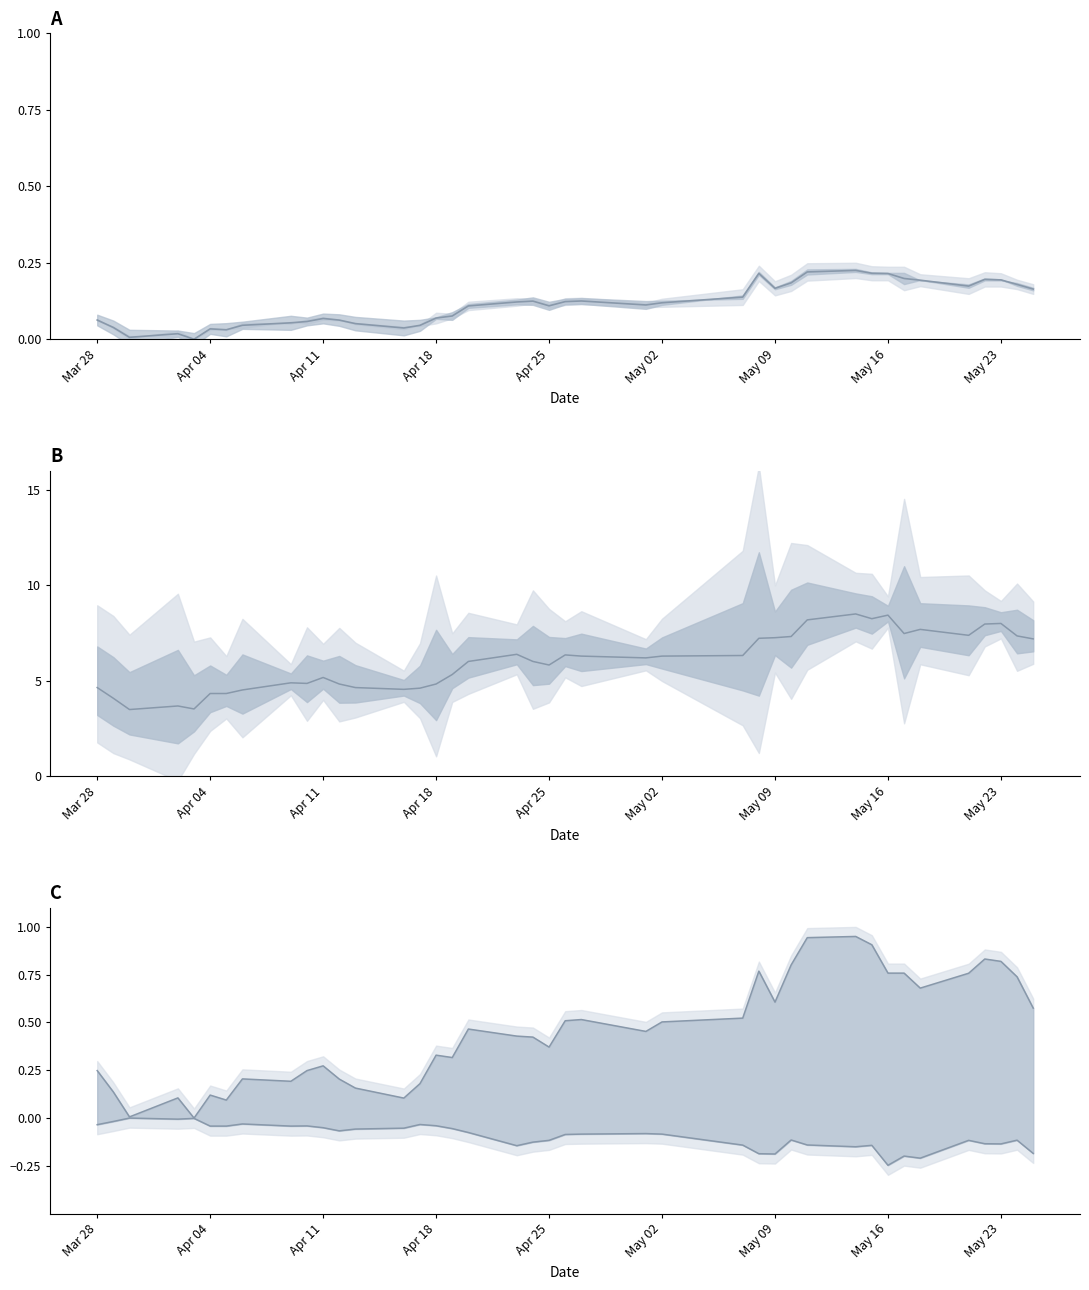

What is the difference between the maximum and minimum values in the col_4 series?

0.2